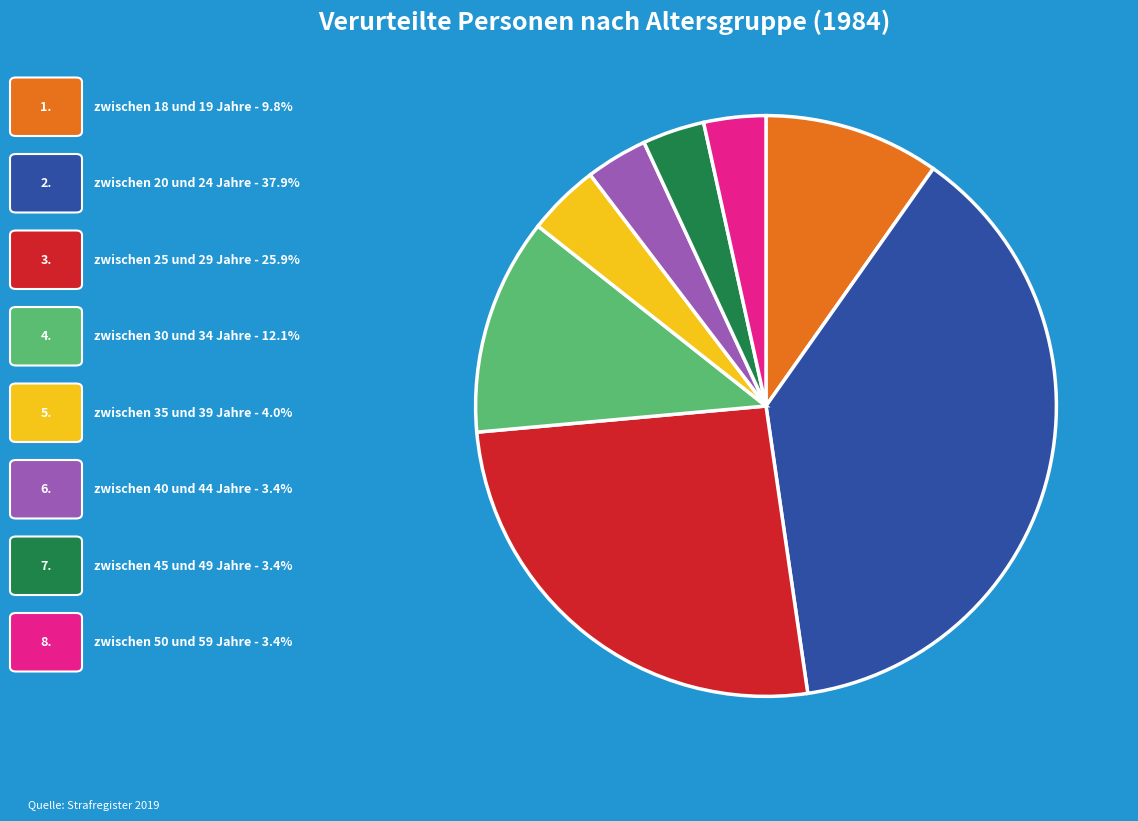

Is there any slice that represents more than half of the pie?

No